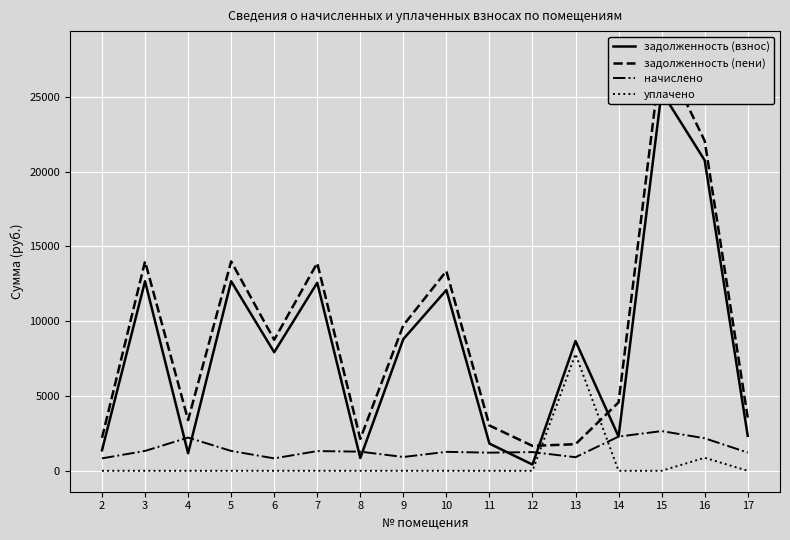

What is the value of the начислено point at the 10th from the left?

1211.1